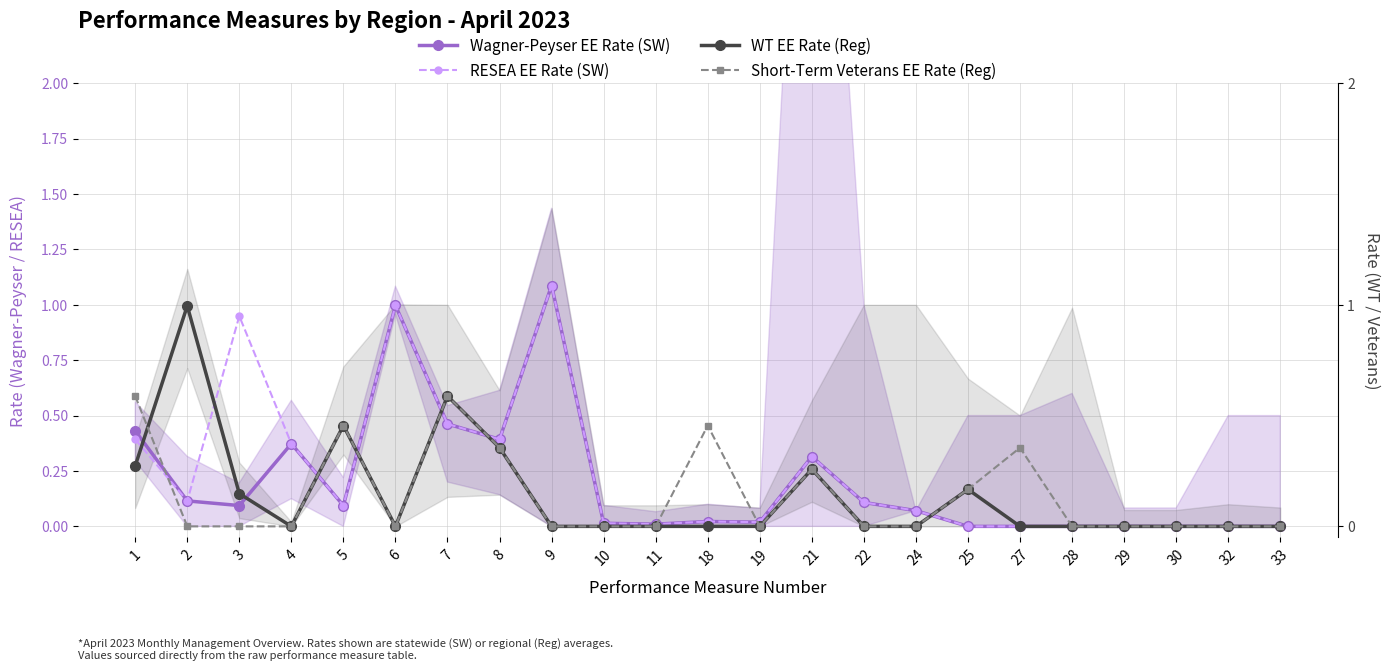

List the series in order of their peak value, lowest first.

Short-Term Veterans EE Rate (Reg), WT EE Rate (Reg), Wagner-Peyser EE Rate (SW), RESEA EE Rate (SW)